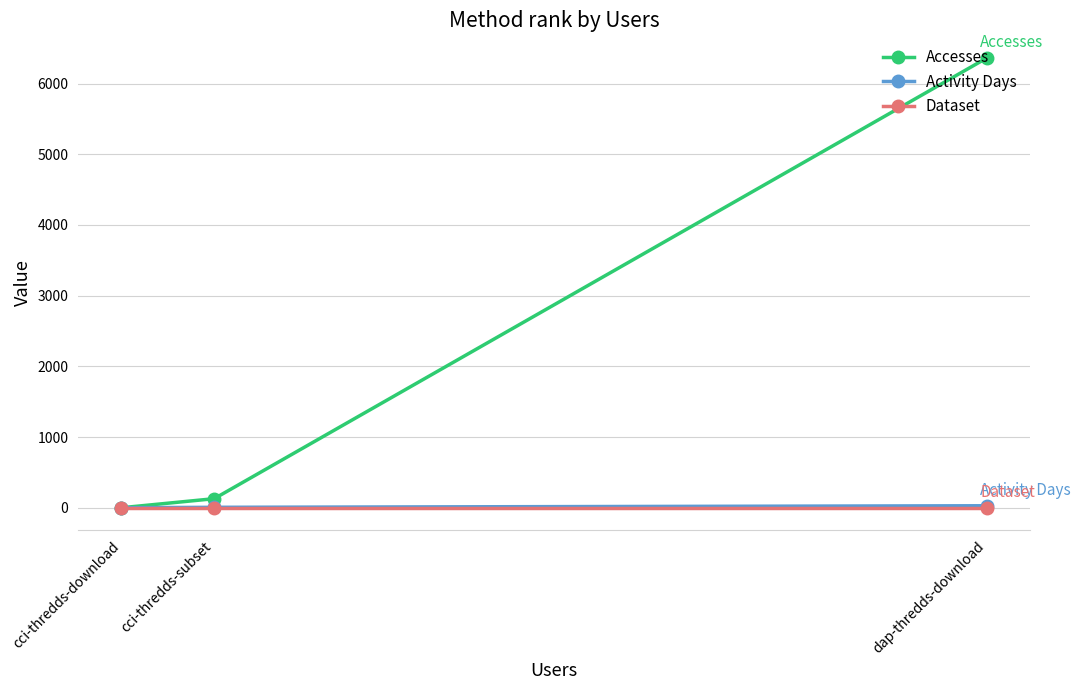

What is the approximate value of Activity Days at cci-thredds-subset, to the nearest 10?

10